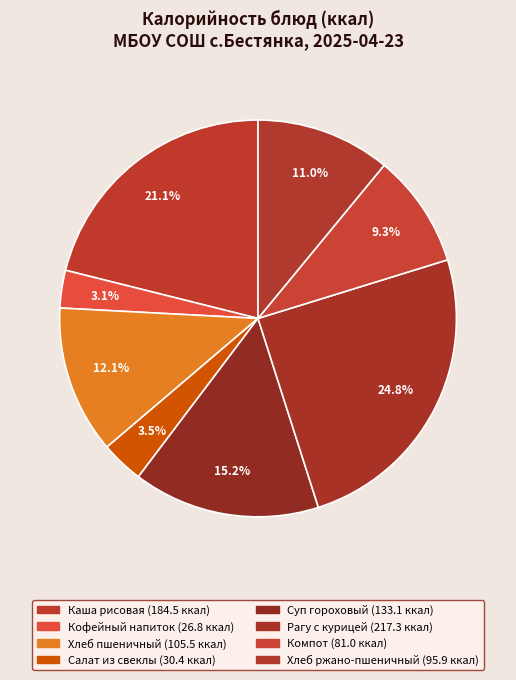

Which category has the smallest portion of the pie?

Кофейный напиток